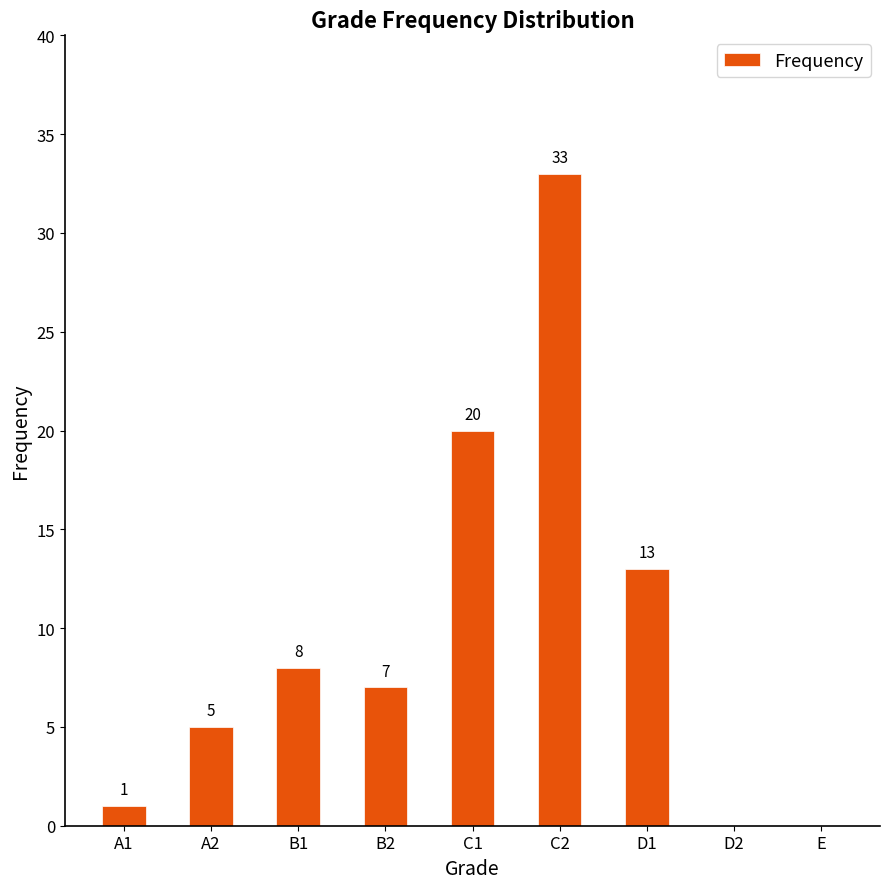

Does the chart contain stacked bars?

No